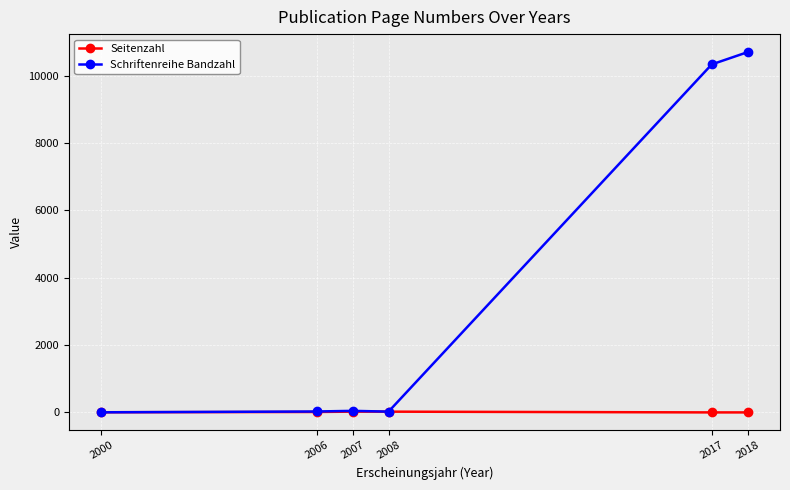

What is the average value of the Schriftenreihe Bandzahl series?

3520.6